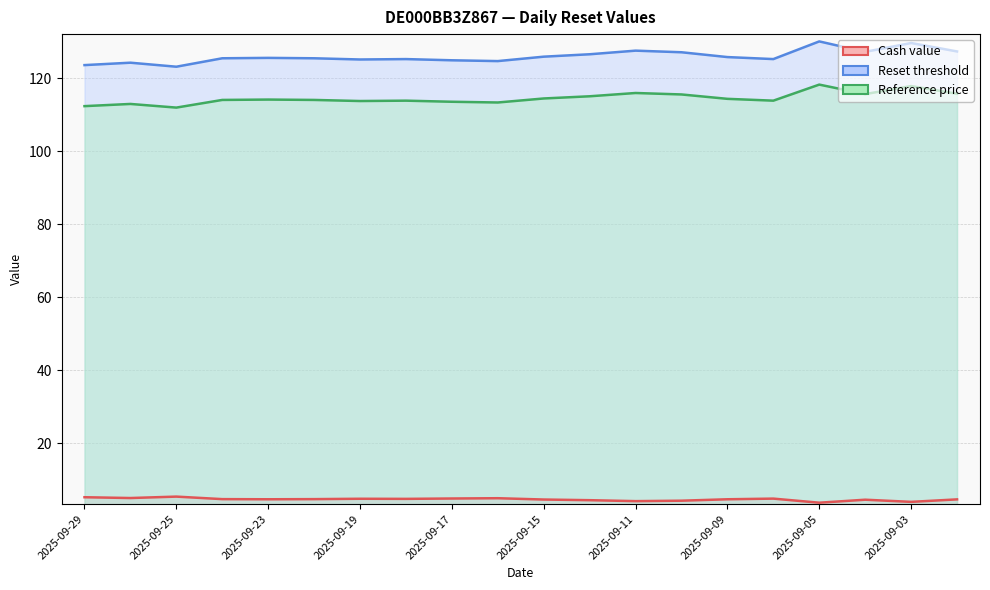

Between 2025-09-16 and 2025-09-17, which is larger?

2025-09-16